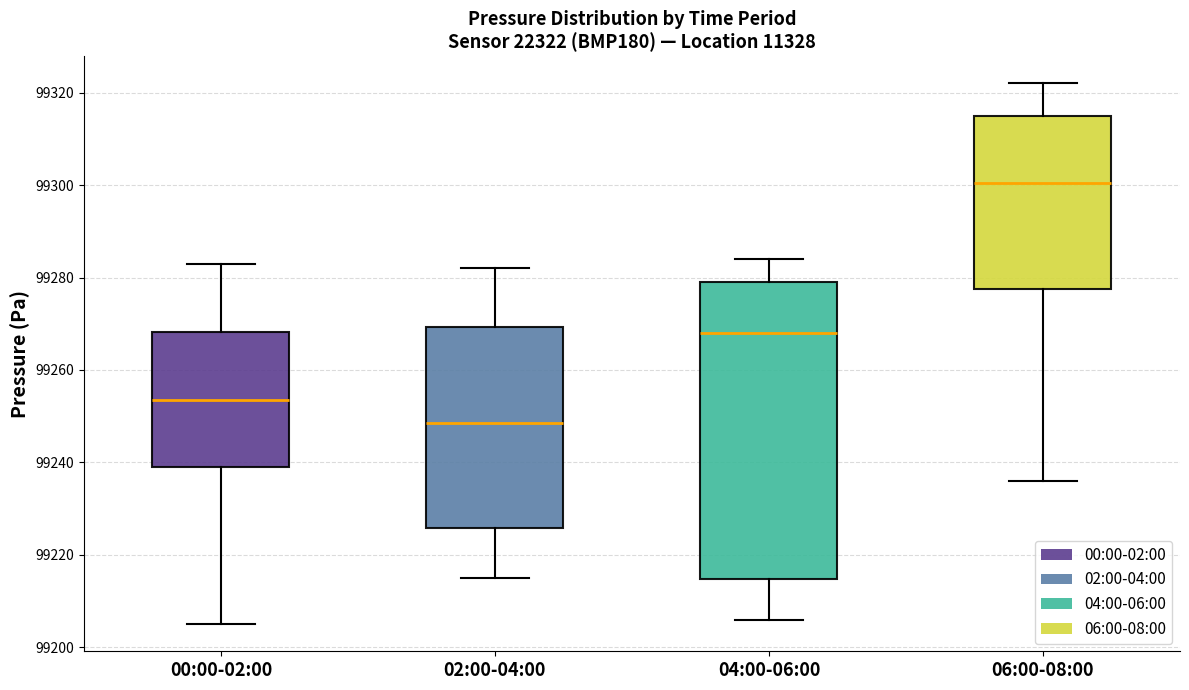

Comparing the boxes themselves (not the whiskers), which one is the tallest?

04:00-06:00